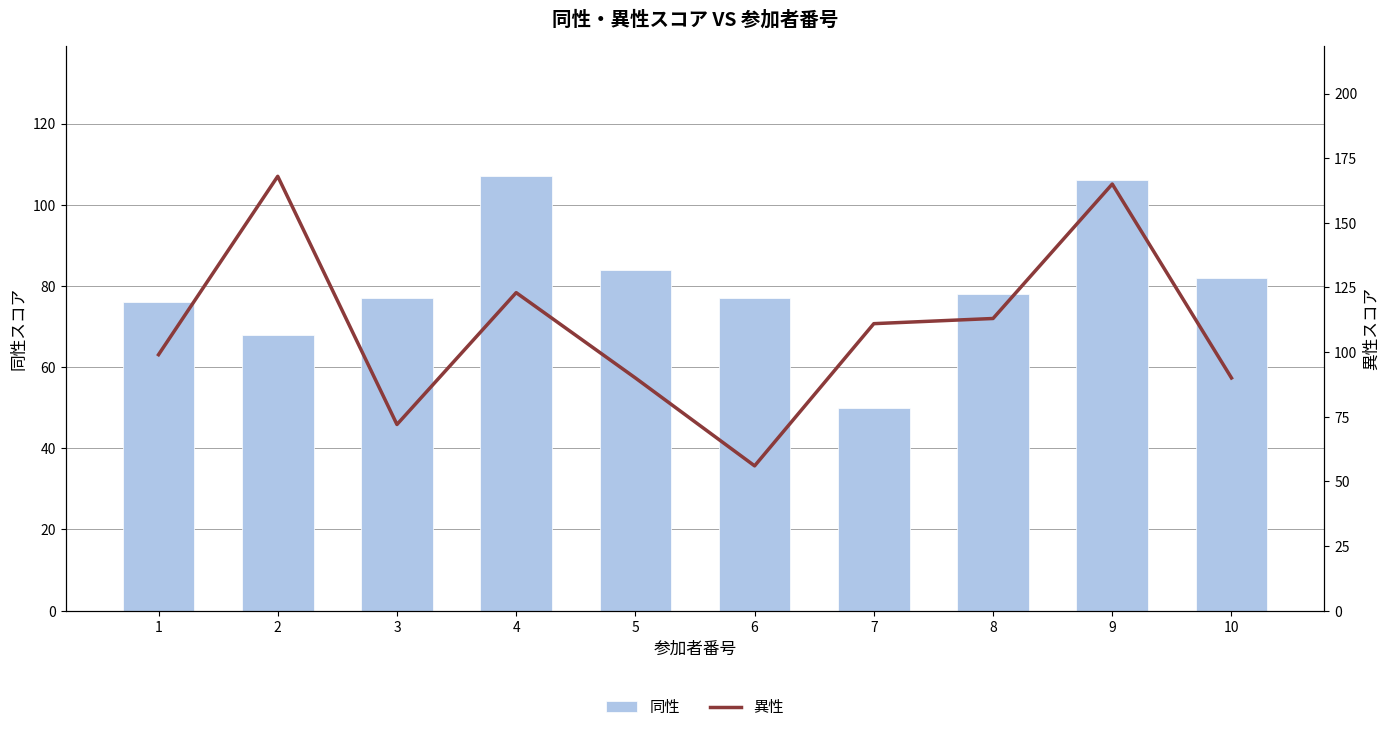

Between 5 and 6, which series saw the biggest shift?

異性